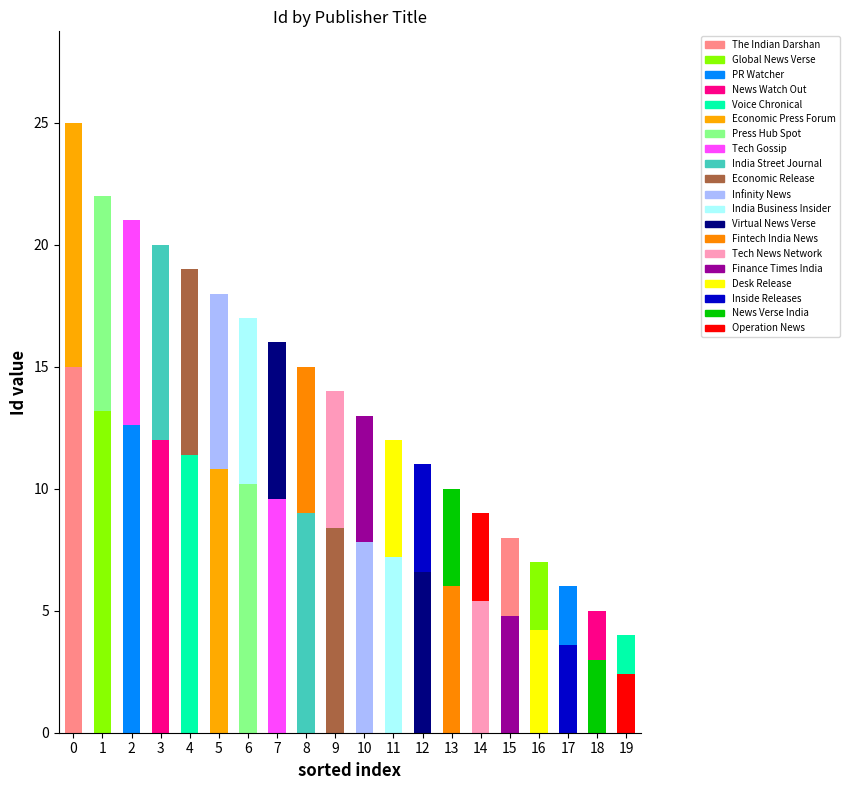

How many categories are shown in the chart?

20